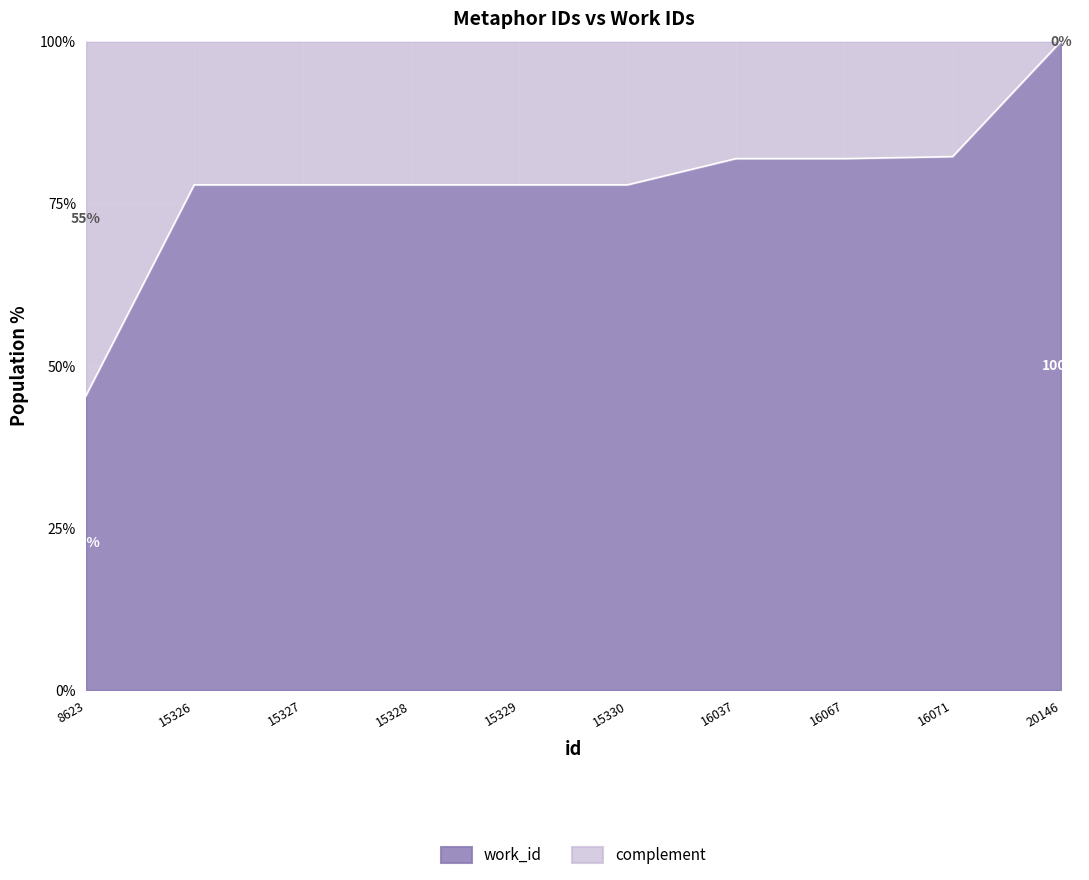

At which label does the data first exceed 77?

15326